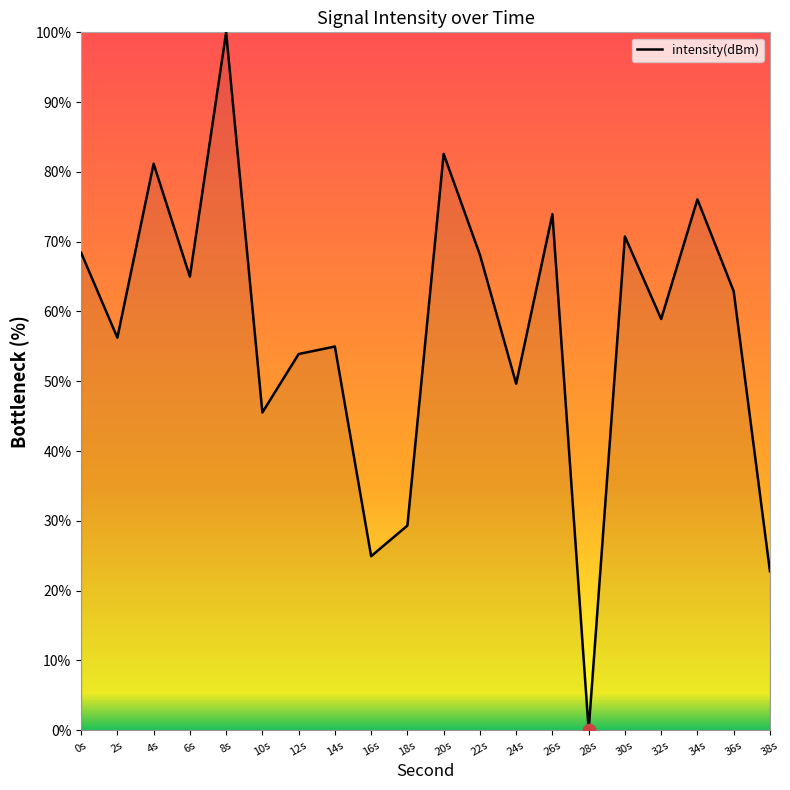

What is the change in value from 28s to 38s?

+22.8